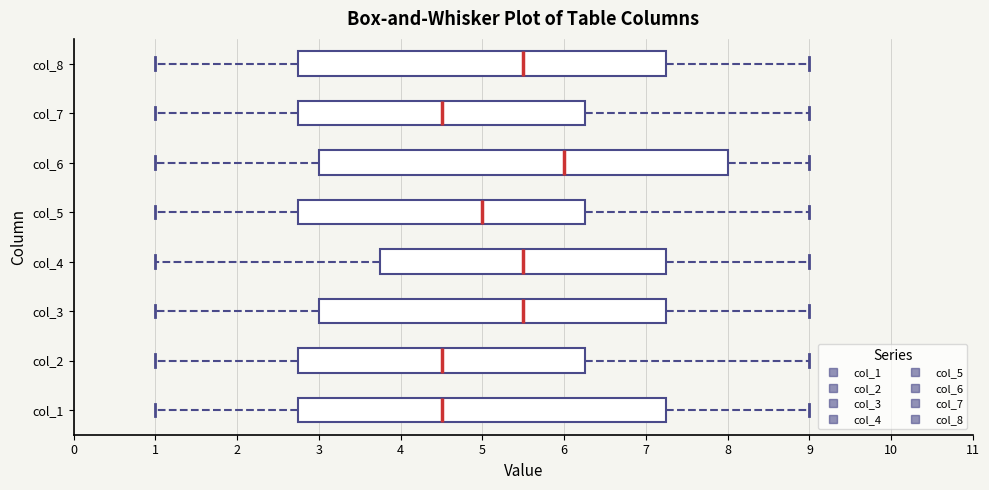

Reading bottom to top, transcribe this box plot: for each box, give where its median line is, the range the box spans, and where its two whiskers end, as read against the x-axis. The values are not printed on the chart, so give them approximately, as read against the axis.

col_1: median 4.5, box 2.8 to 7.3, whiskers 1.0 to 9.0
col_2: median 4.5, box 2.8 to 6.3, whiskers 1.0 to 9.0
col_3: median 5.5, box 3.0 to 7.3, whiskers 1.0 to 9.0
col_4: median 5.5, box 3.8 to 7.3, whiskers 1.0 to 9.0
col_5: median 5.0, box 2.8 to 6.3, whiskers 1.0 to 9.0
col_6: median 6.0, box 3.0 to 8.0, whiskers 1.0 to 9.0
col_7: median 4.5, box 2.8 to 6.3, whiskers 1.0 to 9.0
col_8: median 5.5, box 2.8 to 7.3, whiskers 1.0 to 9.0